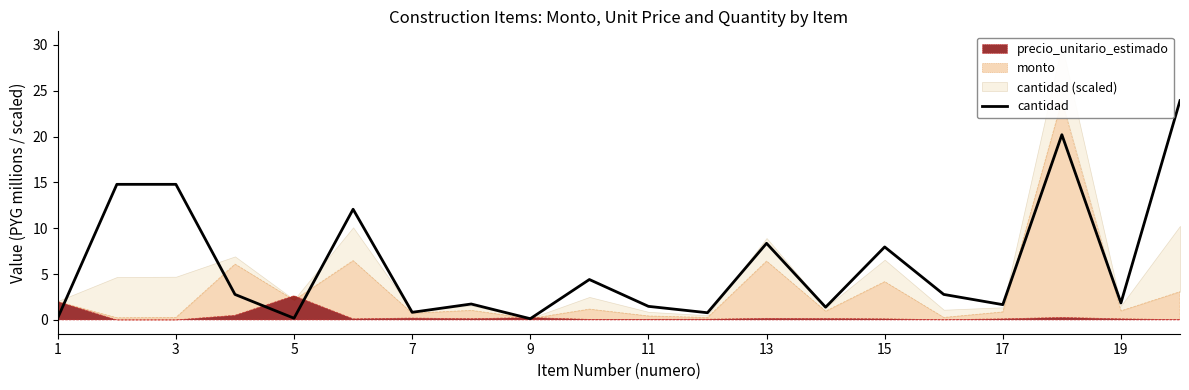

What is the highest value of the cantidad series?

23.9